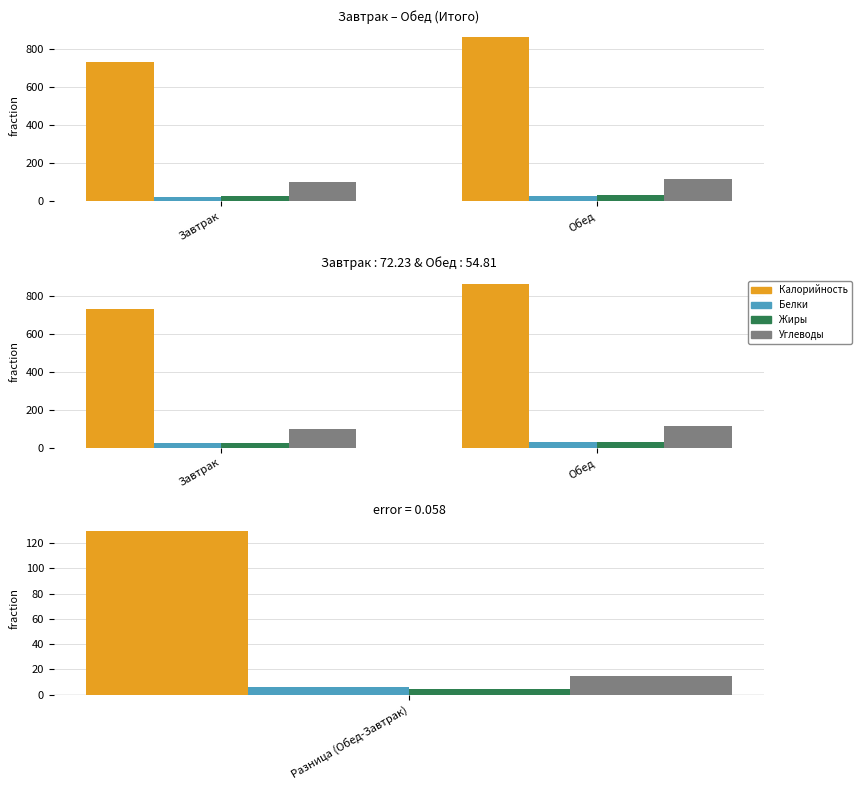

Reading right to left, extract all data points from this chart.

Калорийность: Обед=864.0	Завтрак=734.0
Белки: Обед=29.4	Завтрак=23.1
Жиры: Обед=32.0	Завтрак=27.4
Углеводы: Обед=114.6	Завтрак=99.9